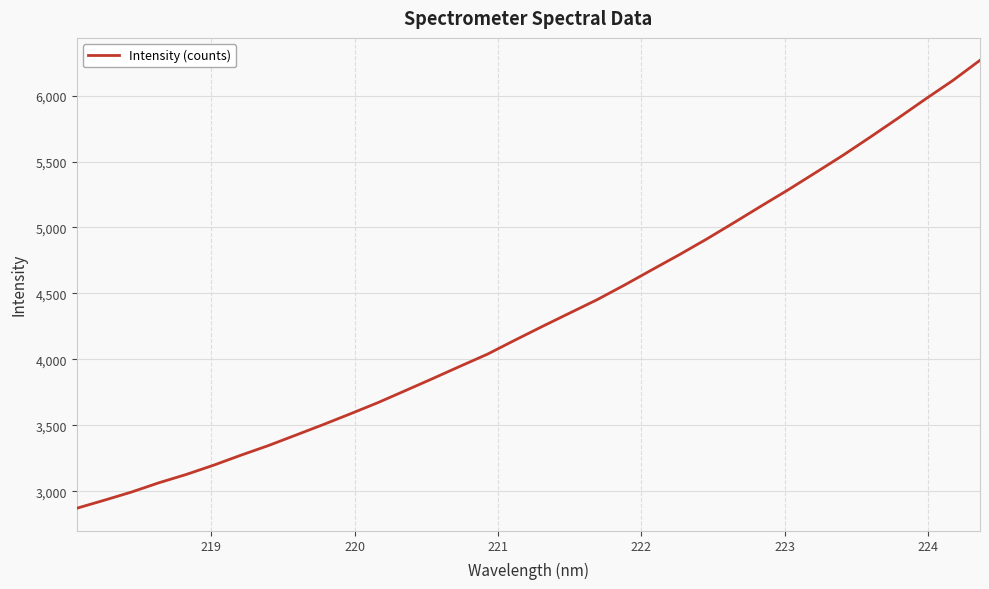

What is the maximum value shown in the chart?

6267.5